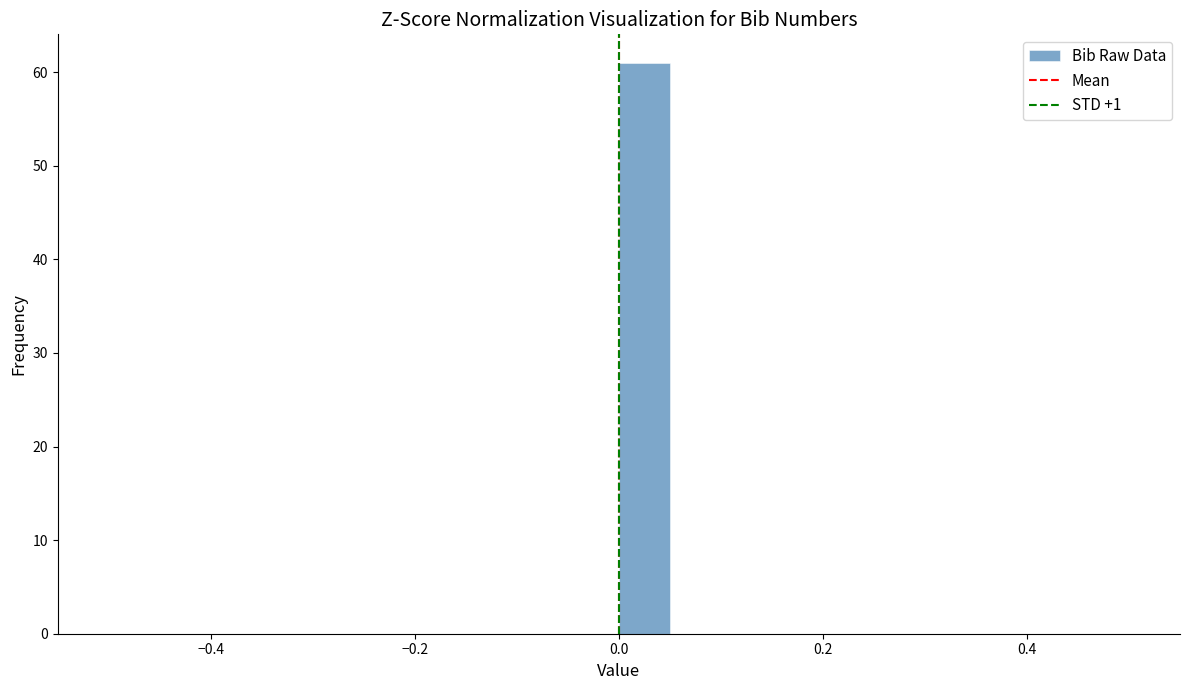

Around what value on the x-axis is the tallest bar? Give the approximate position of its centre, as read against the axis.

0.02